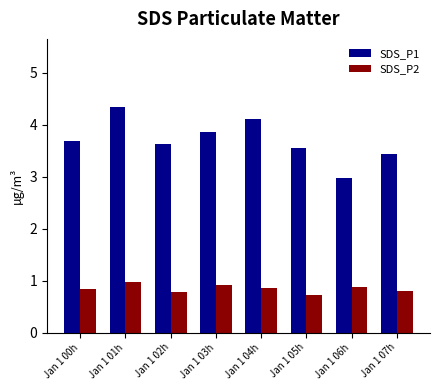

What is the average value of the SDS_P1 series?

3.7